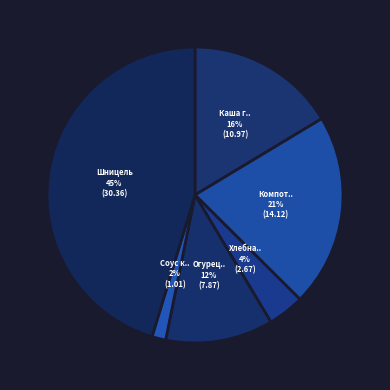

How many slices are in this pie chart?

6